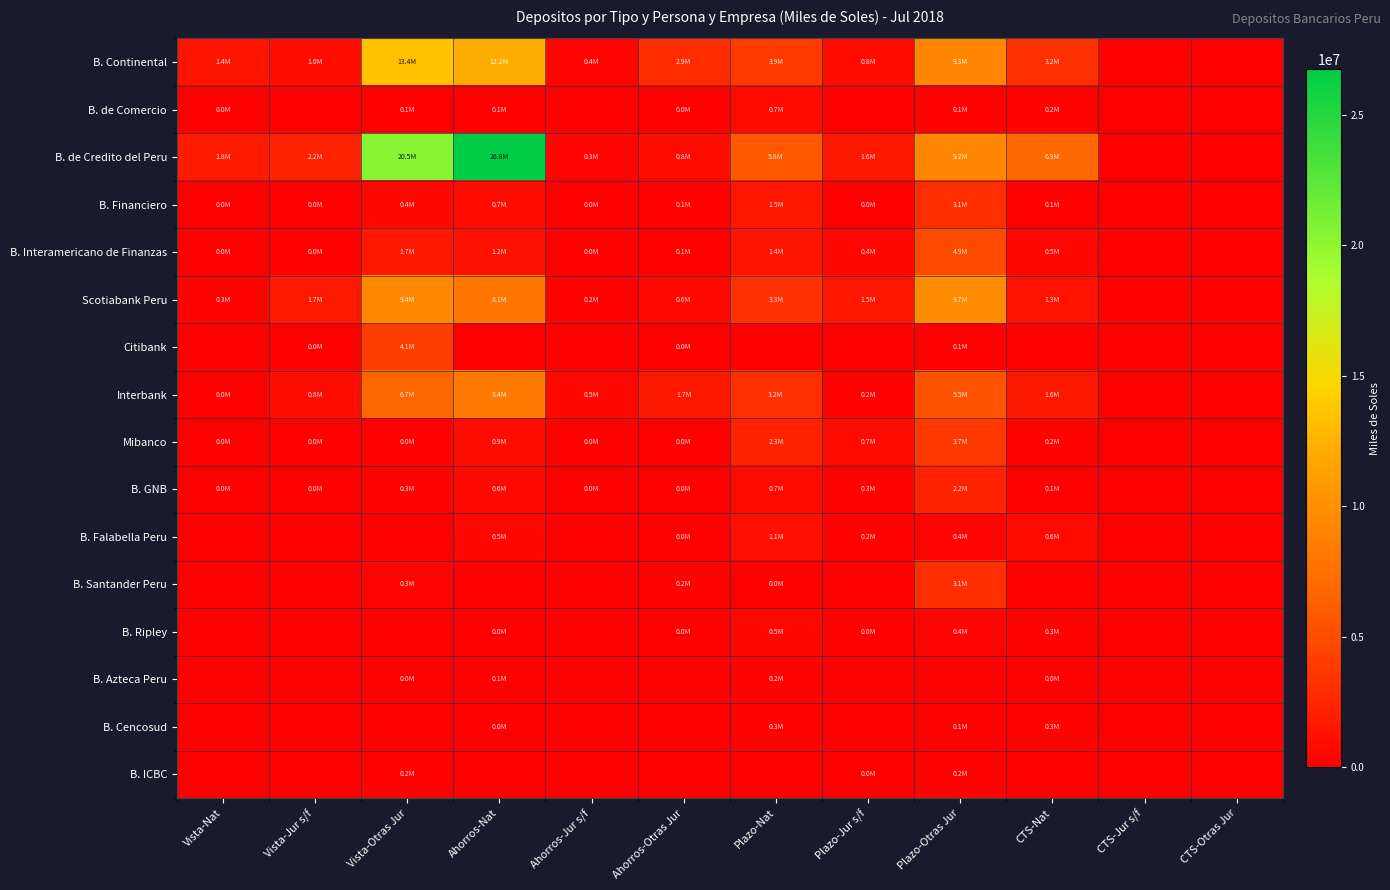

Between Plazo-Otras Jur and CTS-Otras Jur, which is larger?

Plazo-Otras Jur